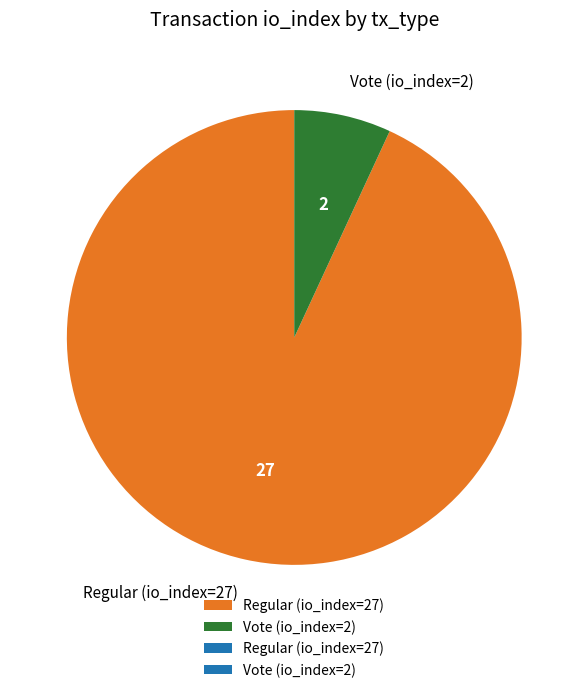

Does any single category account for the majority?

Yes